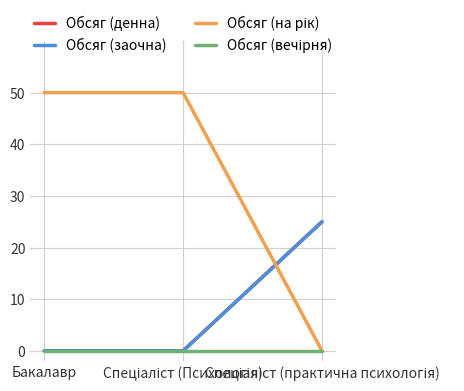

Is this an area chart (filled region under the line)?

No